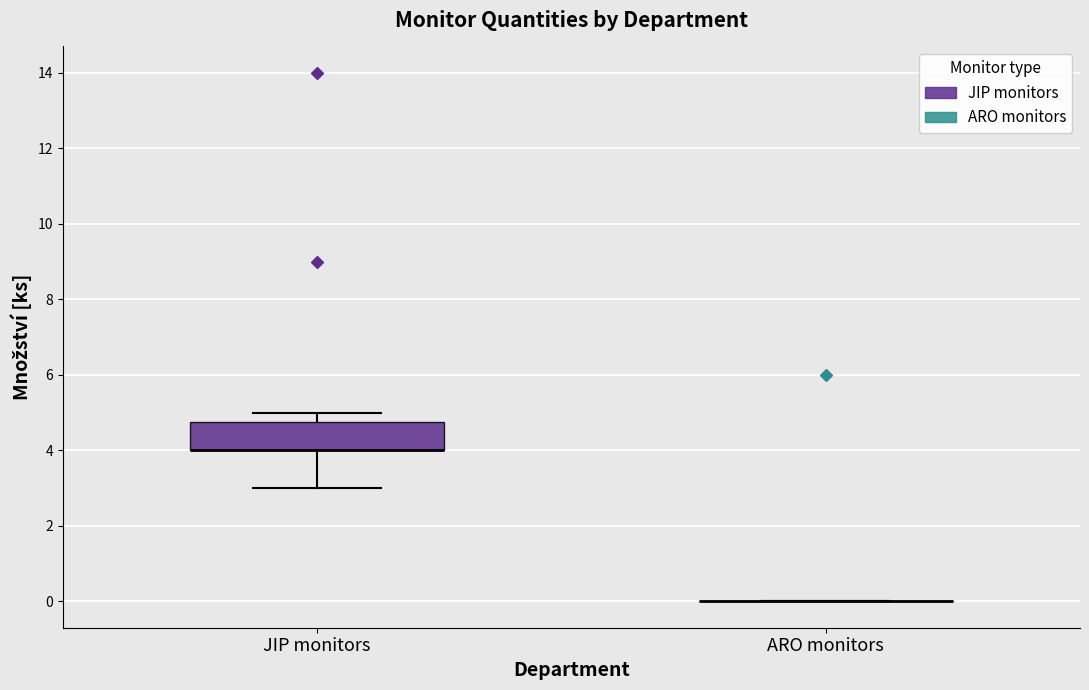

Reading left to right, transcribe this box plot: for each box, give where its median line is, the range the box spans, and where its two whiskers end, as read against the y-axis. The values are not printed on the chart, so give them approximately, as read against the axis.

JIP monitors: median 4.0 (drawn on the box's lower edge), box 4.0 to 4.8, whiskers 3.0 to 5.0
ARO monitors: box collapsed to a line at 0.0, whiskers 0.0 to 0.0